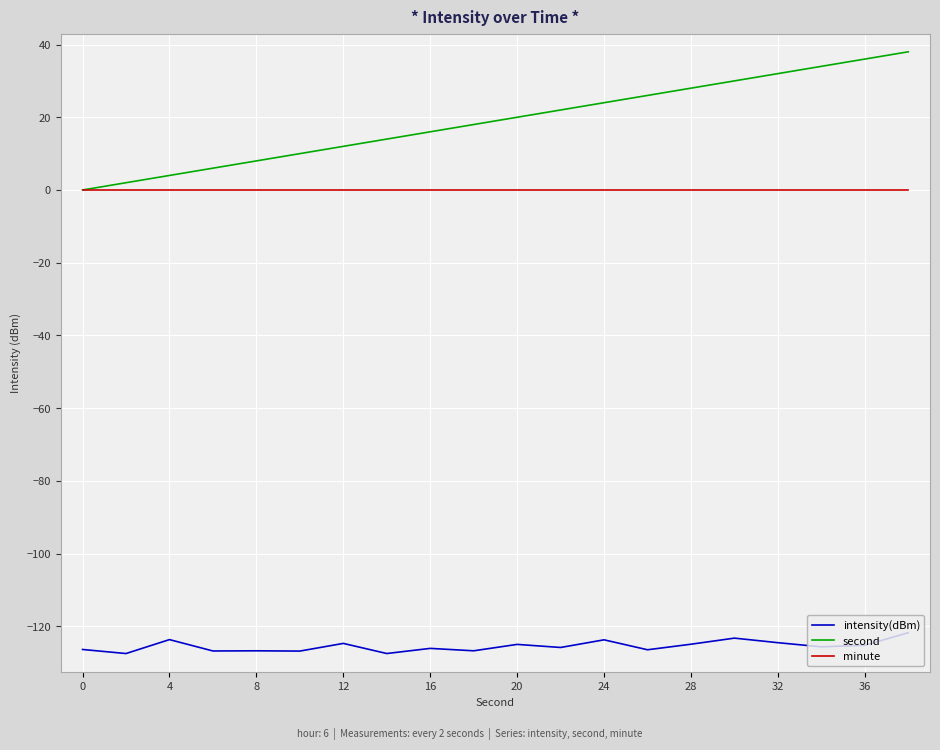

What are all the series names shown in the legend?

intensity(dBm), second, minute